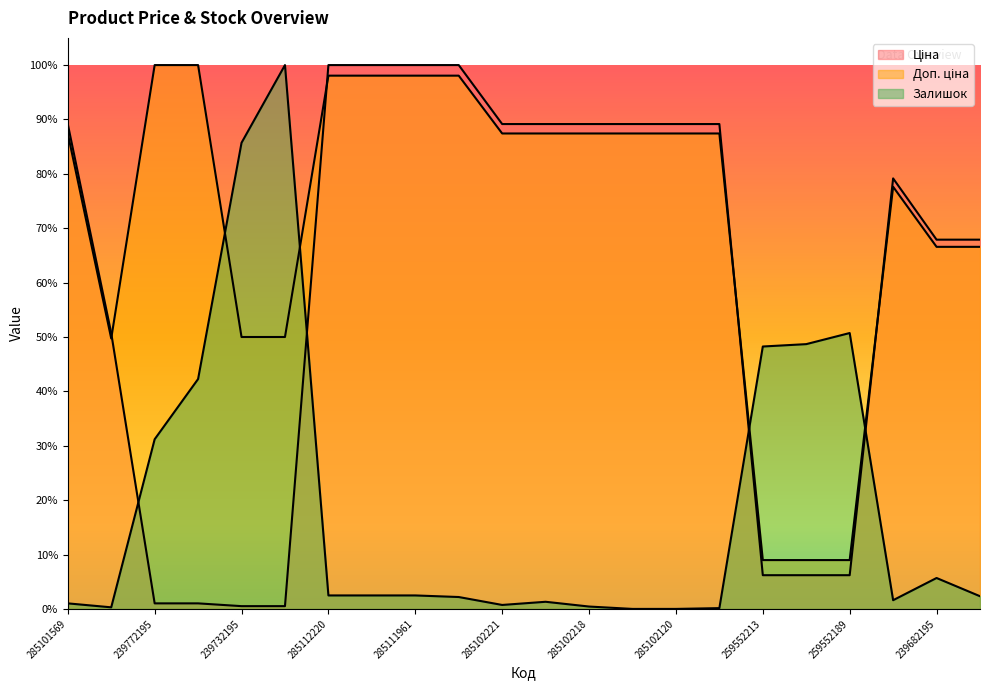

True or false: Залишок and Ціна cross at least once.

True